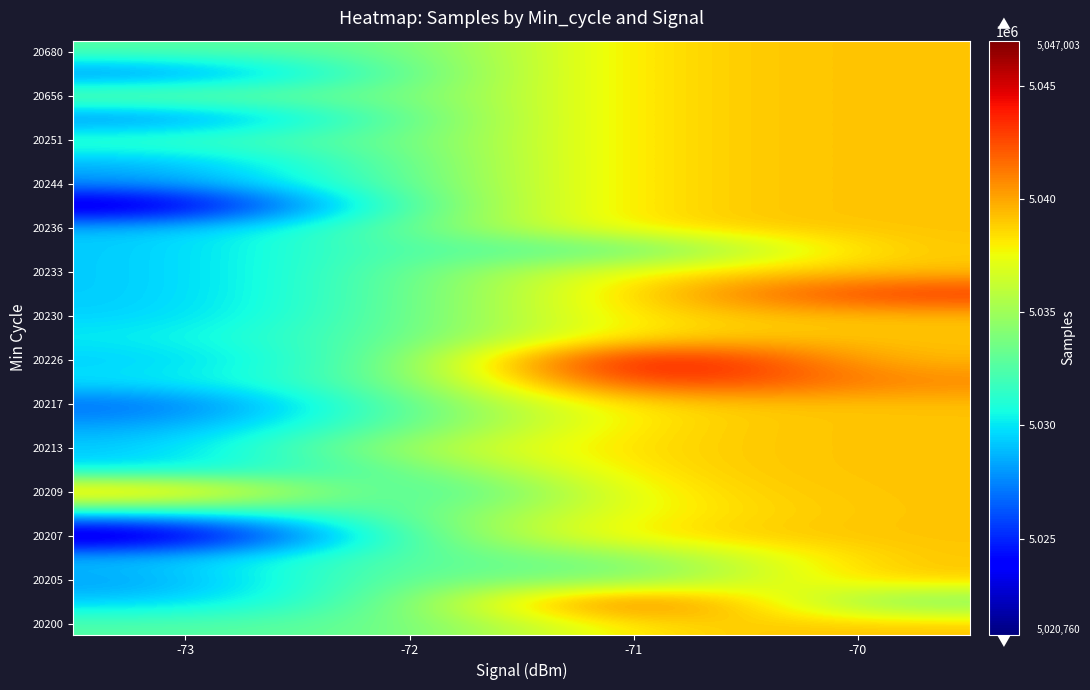

At which category does the chart reach its peak across all series?

-71